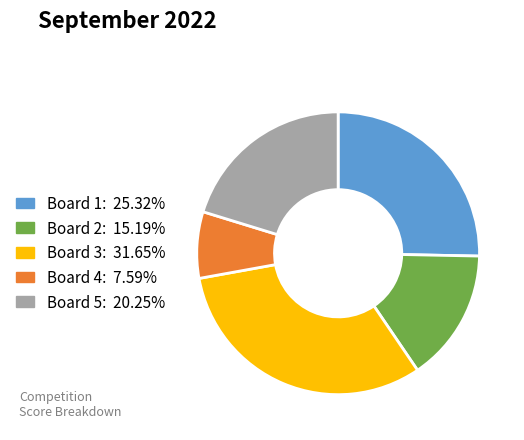

How many segments does this pie chart have?

5